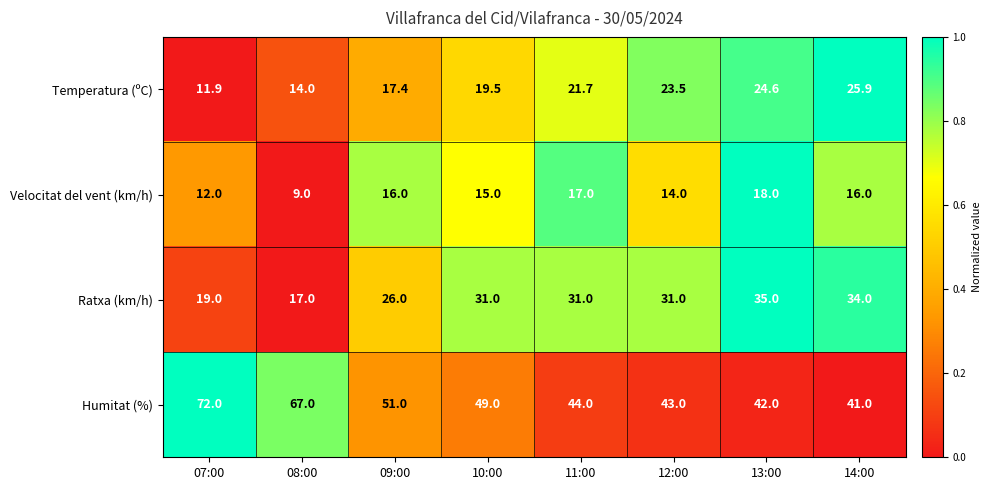

At 09:00, list the series in order from largest to smallest.

Humitat (%), Ratxa (km/h), Temperatura (ºC), Velocitat del vent (km/h)